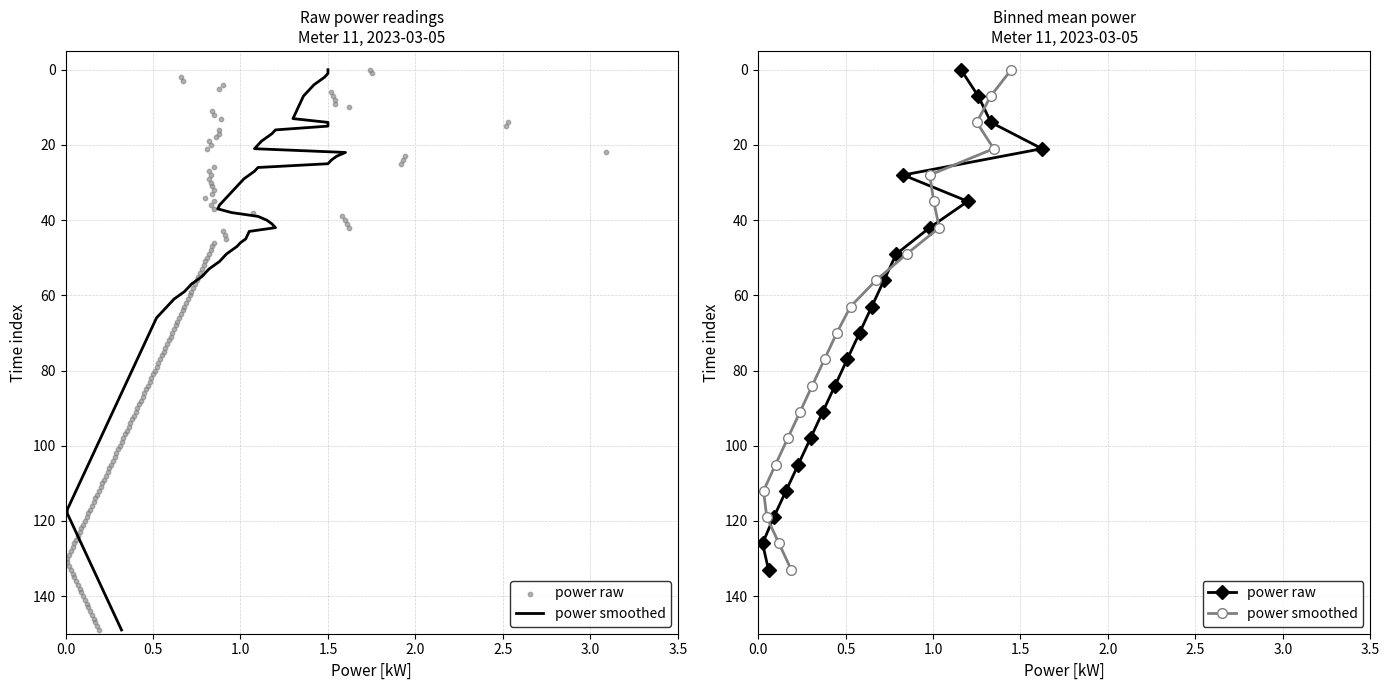

Which series reaches the maximum Y coordinate?

power smoothed